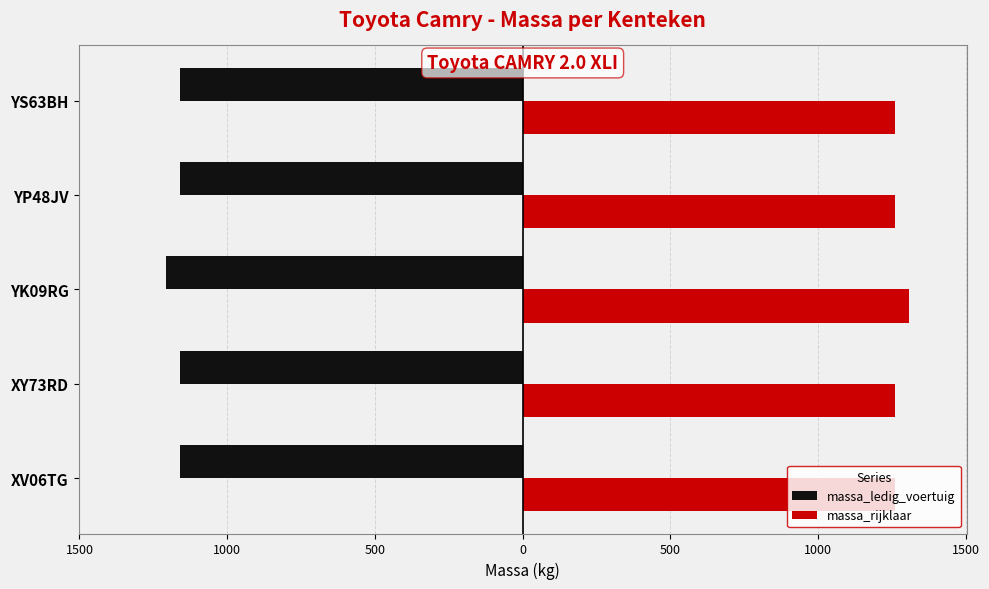

What are all the series names shown in the legend?

massa_ledig_voertuig, massa_rijklaar